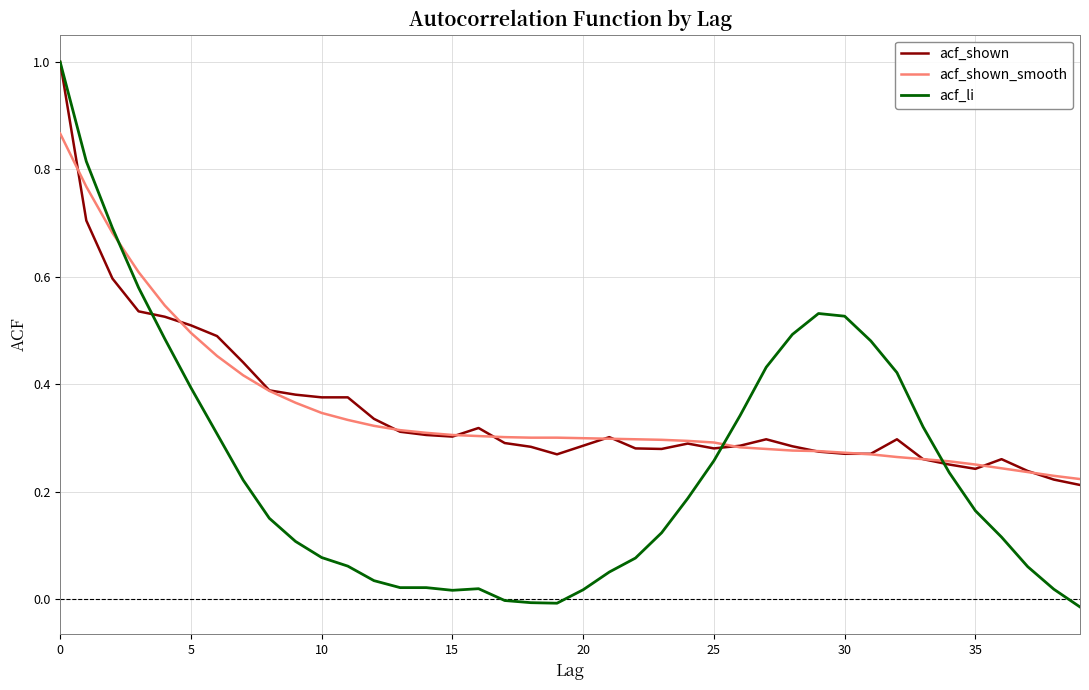

What is the greatest value displayed?

1.0